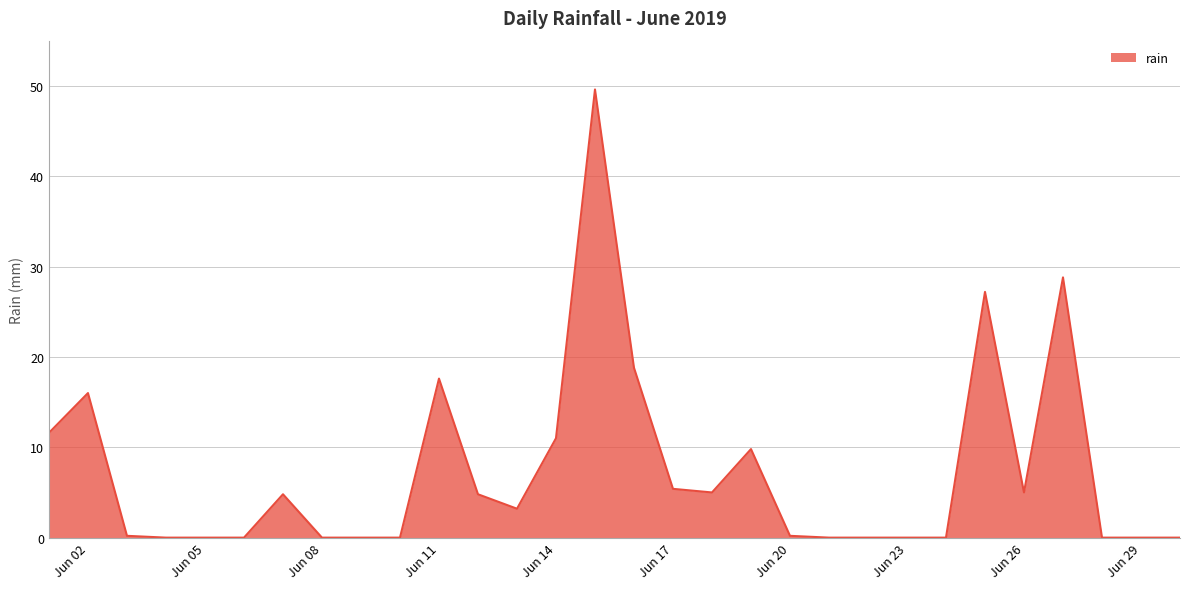

What is the greatest value displayed?

49.6